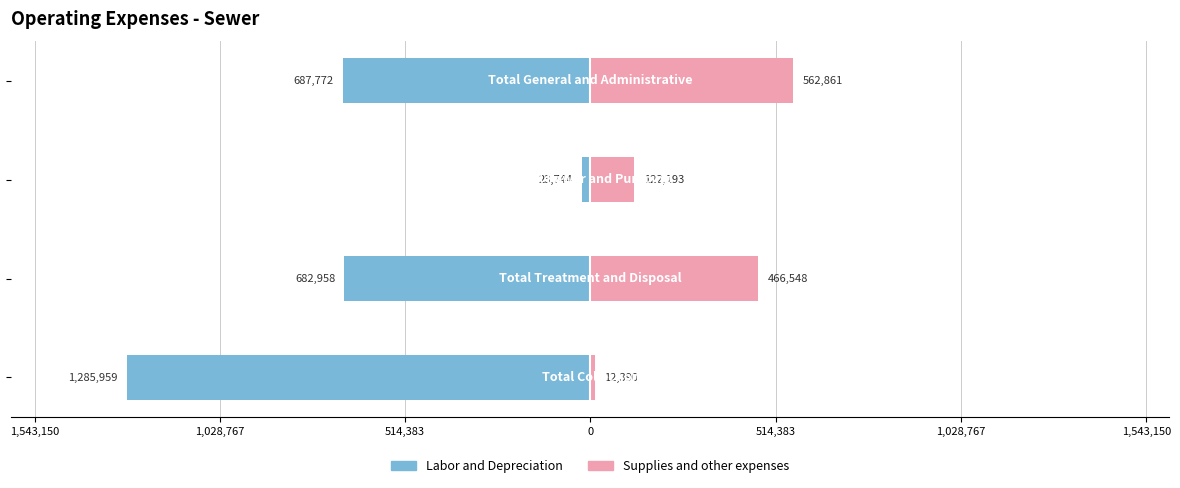

Reading left to right, what are all the values shown in this chart?

Labor and Depreciation: 1,543,150=-1285959	1,028,767=-682958	514,383=-23744	0=-687772
Supplies and other expenses: 1,543,150=12390	1,028,767=466548	514,383=122193	0=562861